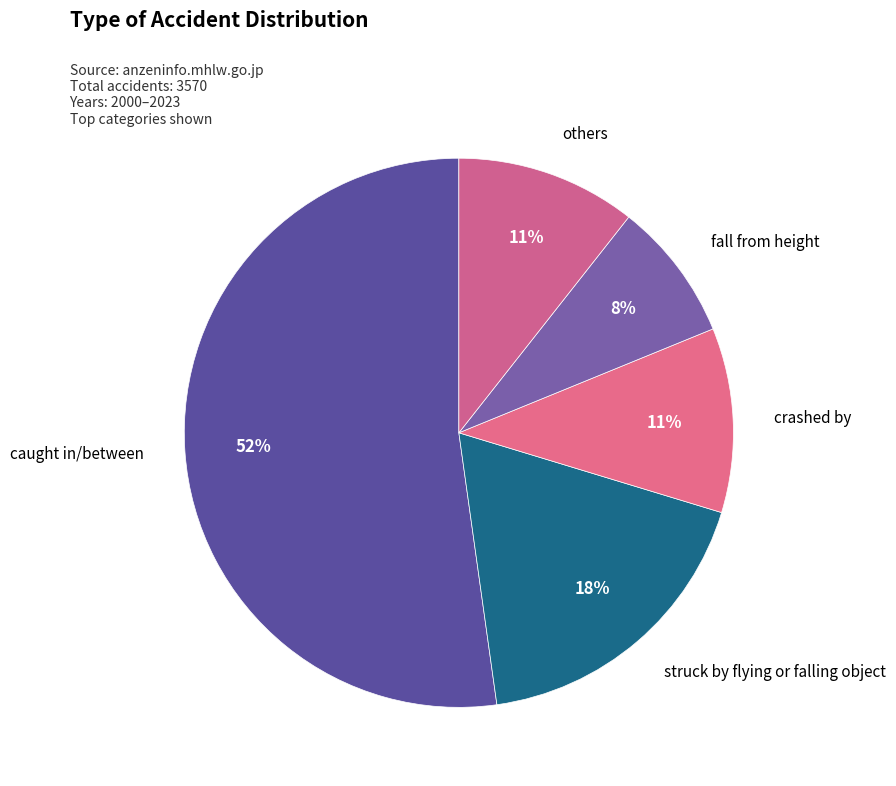

To the nearest percent, what is the difference between the caught in/between and crashed by slice percentages?

41%